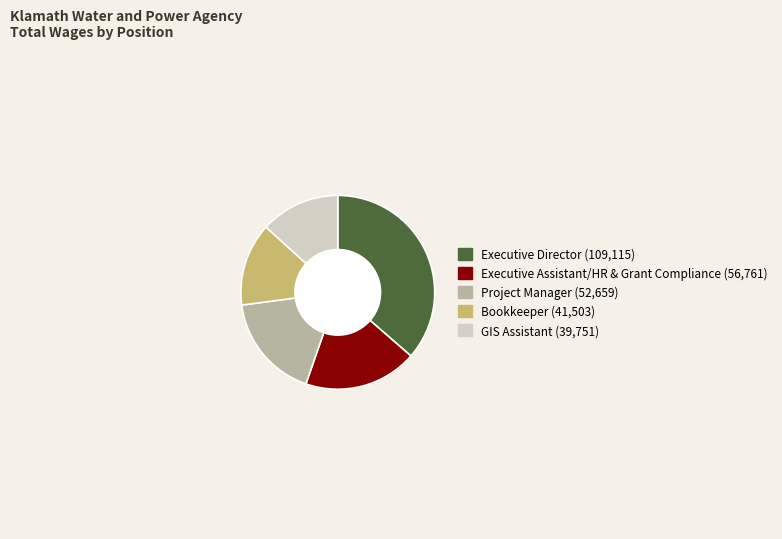

How many segments does this pie chart have?

5